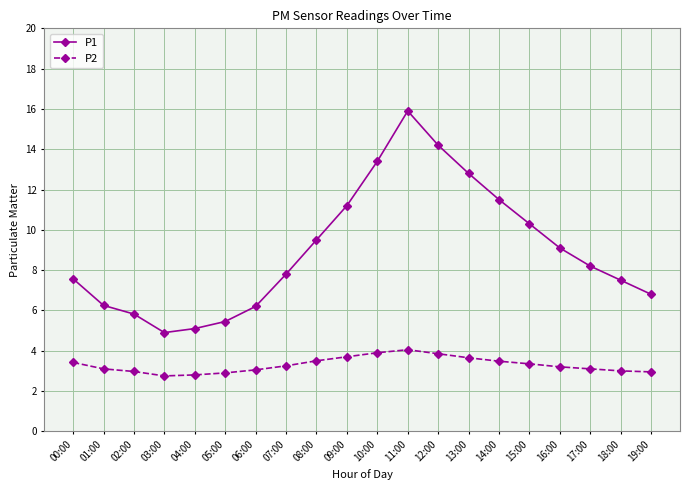

What is the label of the 16th point from the right?

04:00